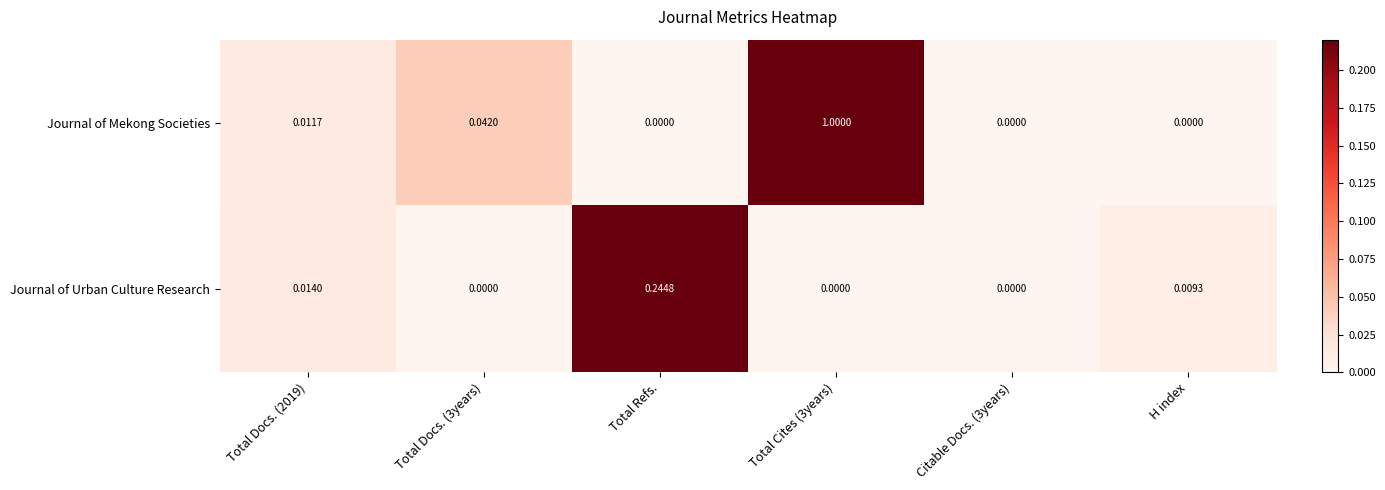

Between Total Docs. (3years) and Total Refs., which series saw the biggest shift?

Journal of Urban Culture Research